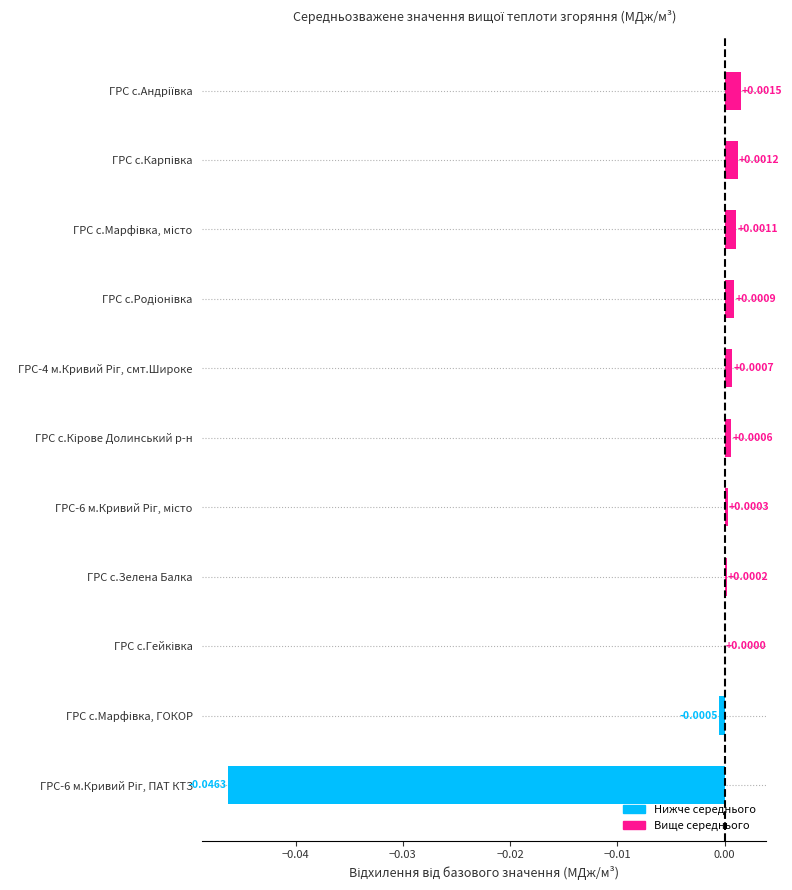

Count the number of data series in this chart.

1